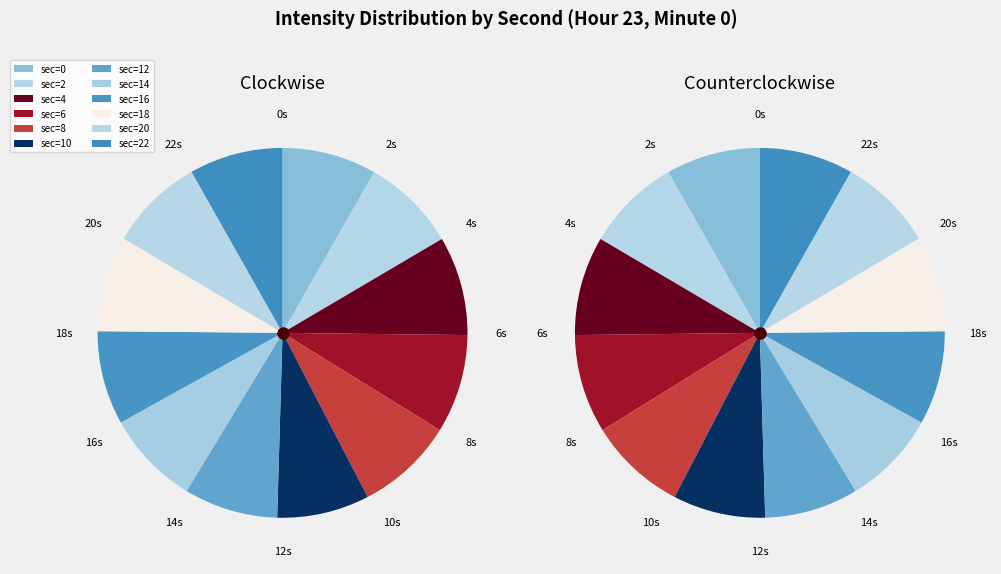

Which slice is the largest?

10